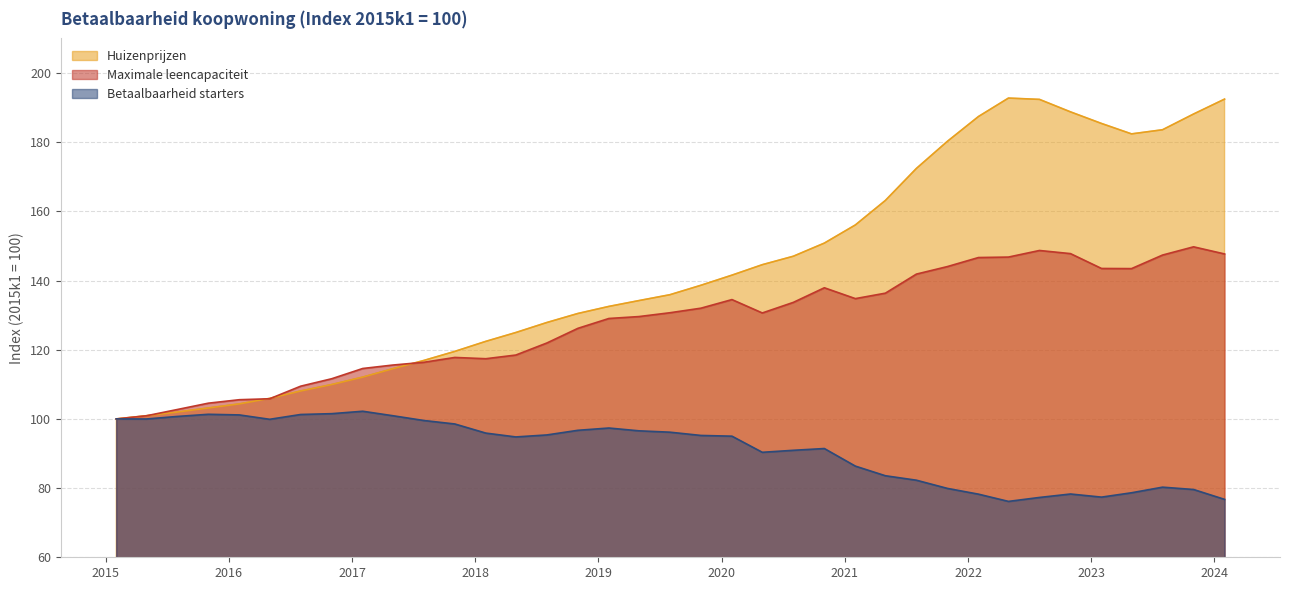

At which label is Huizenprijzen closest to 146?

2020-08-01